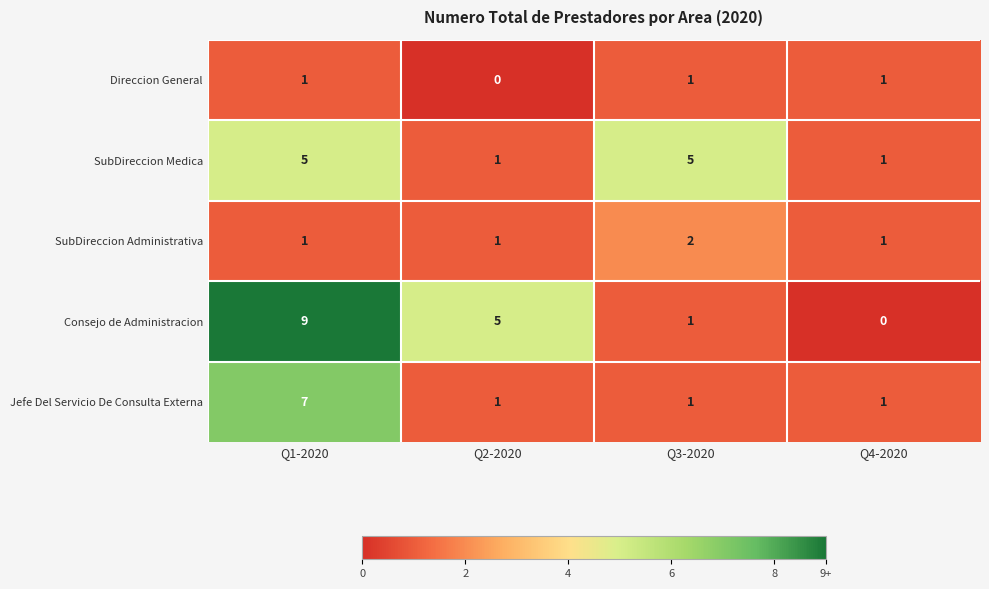

What is the maximum value shown in the chart?

9